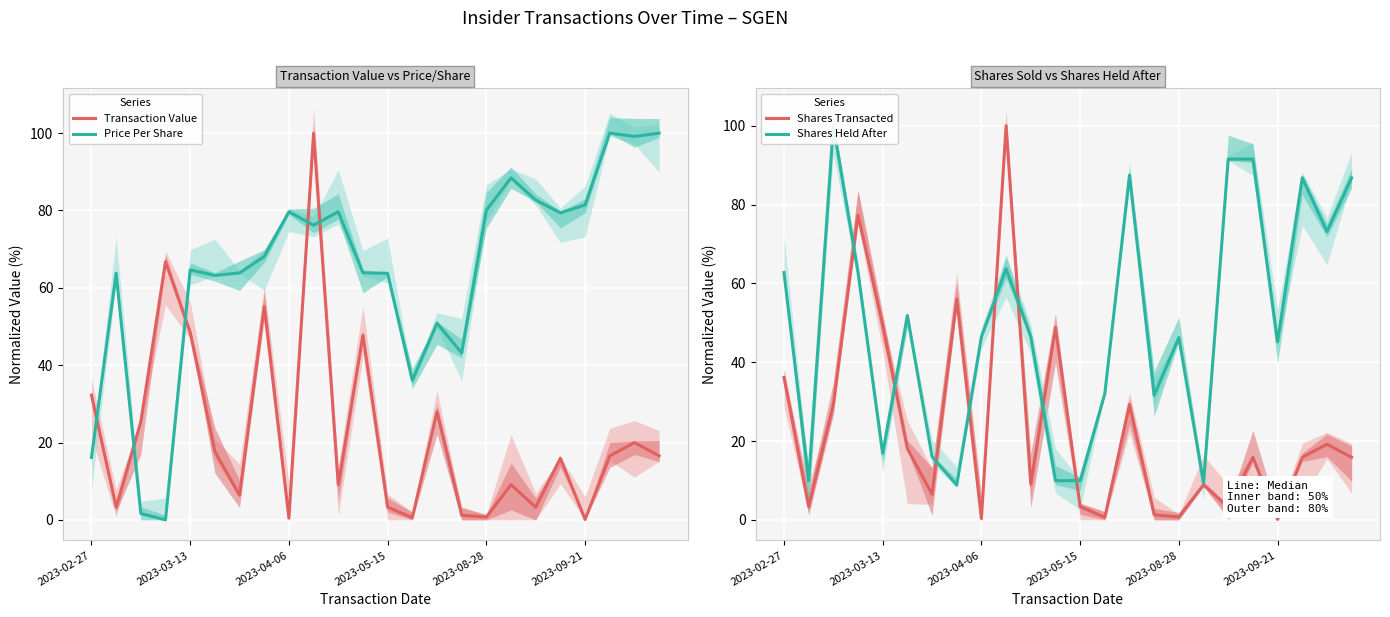

Which series ends up on top after the final intersection of Transaction Value and Price Per Share?

Price Per Share